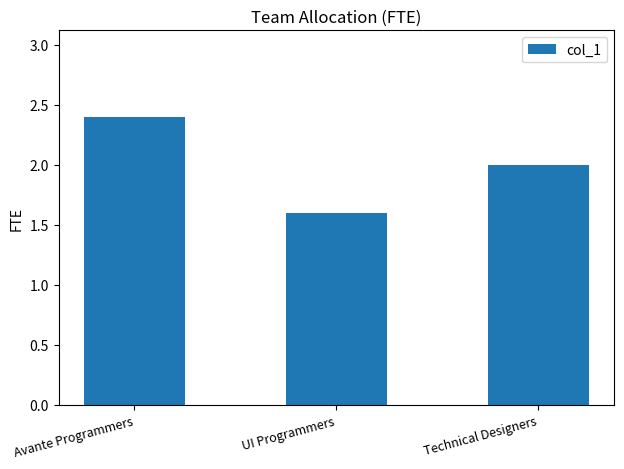

Count the values in the range 1 to 2.

2